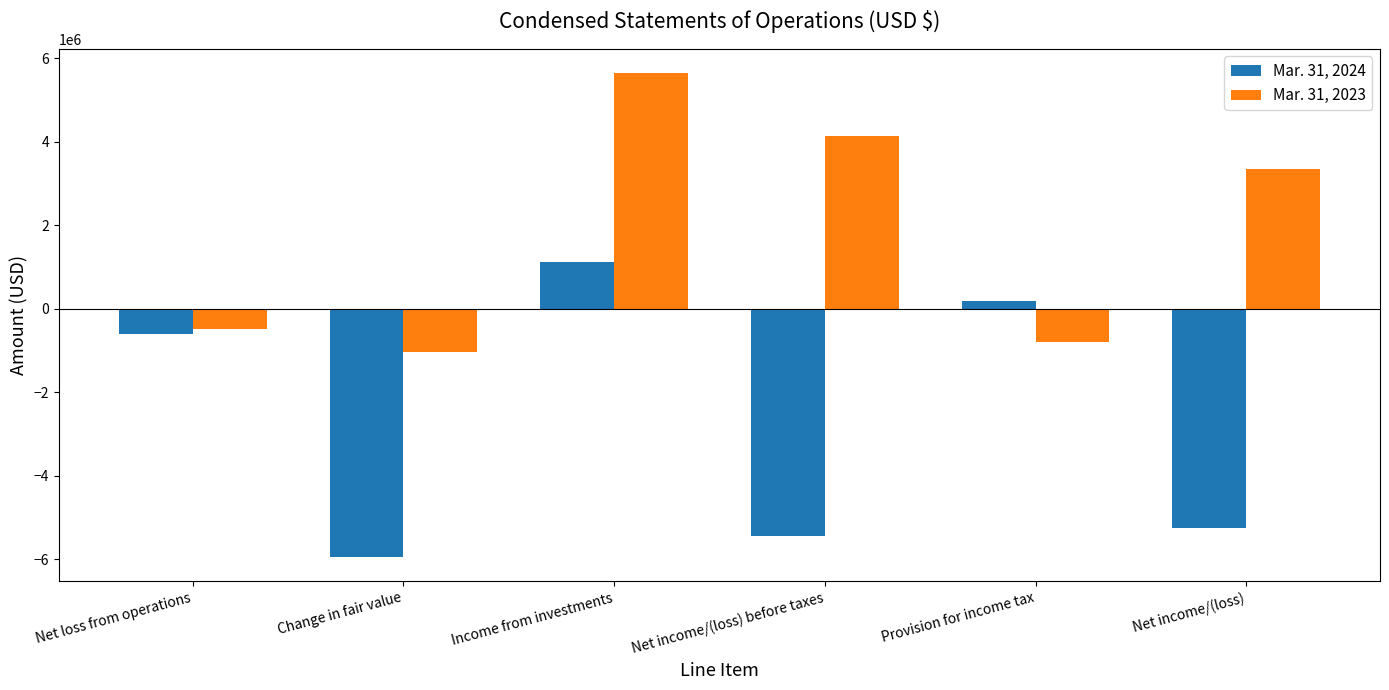

Reading left to right, what are all the values shown in this chart?

Mar. 31, 2024: -605694	-5941667	1119671	-5427690	181067	-5246623
Mar. 31, 2023: -479426	-1033334	5642686	4129926	-788182	3341744